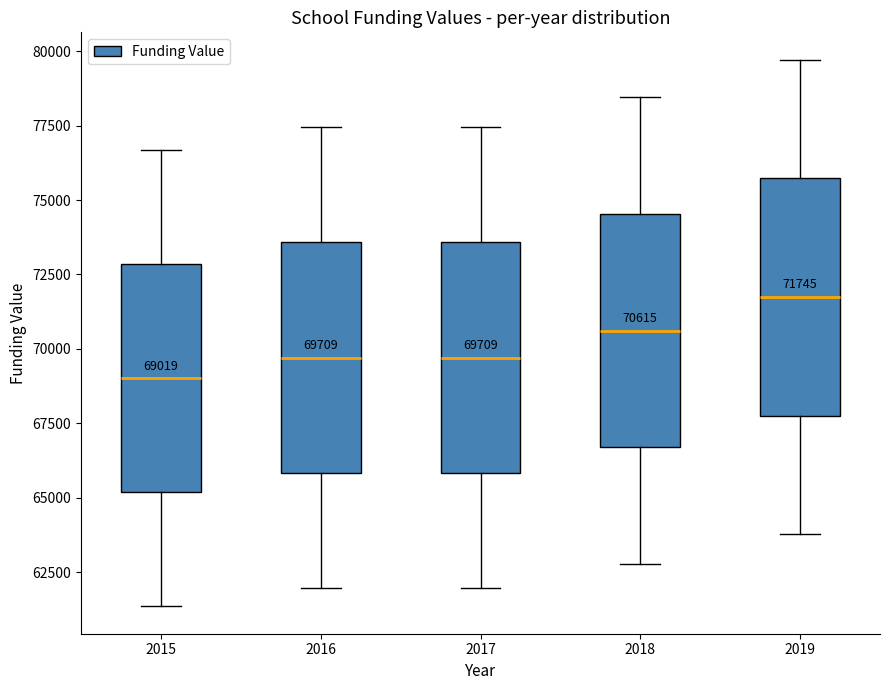

Which box has the highest median line?

2019